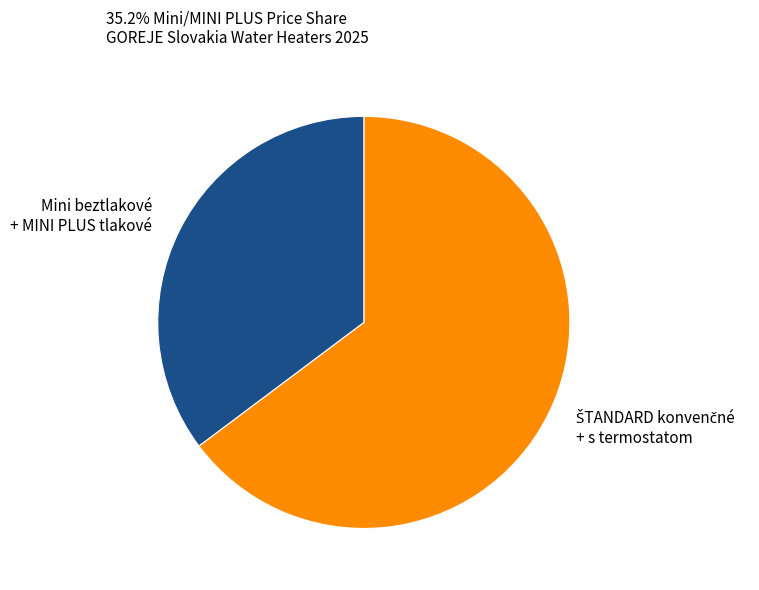

Which slice is the smallest?

Mini beztlakové + MINI PLUS tlakové